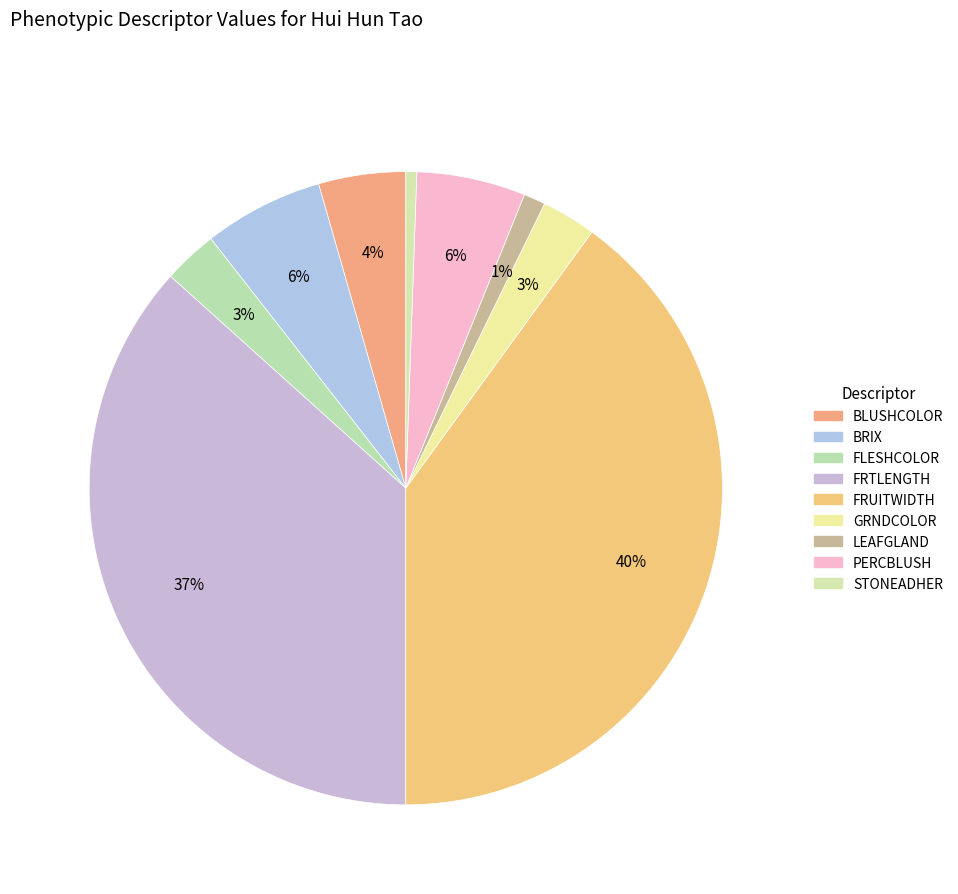

Rank the categories by value from lowest to highest.

STONEADHER, LEAFGLAND, FLESHCOLOR, GRNDCOLOR, BLUSHCOLOR, PERCBLUSH, BRIX, FRTLENGTH, FRUITWIDTH